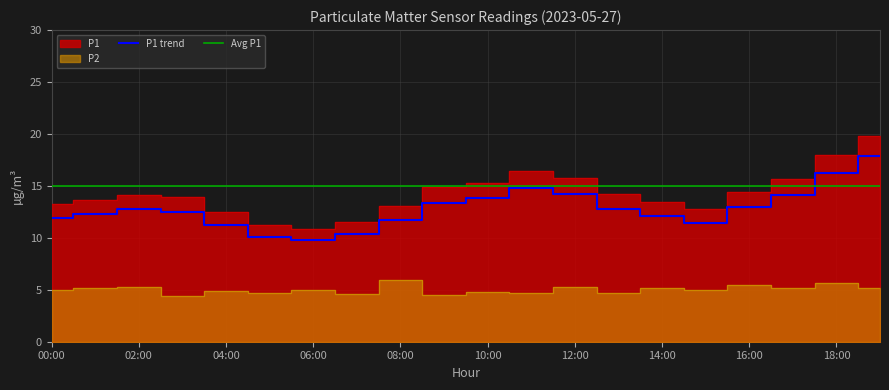

Which series changed the most between 01:00 and 14:00?

P1